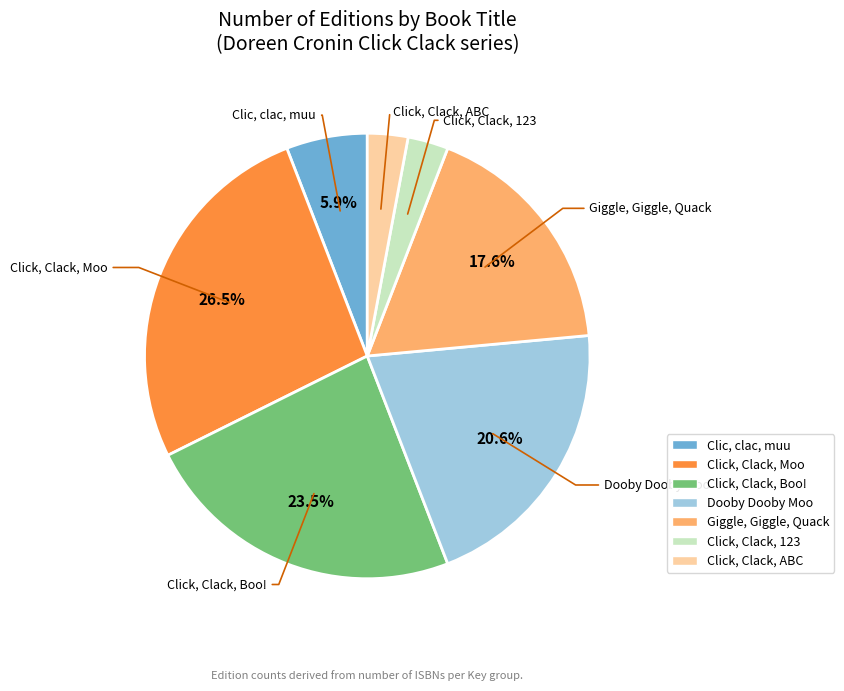

Does any single category account for the majority?

No